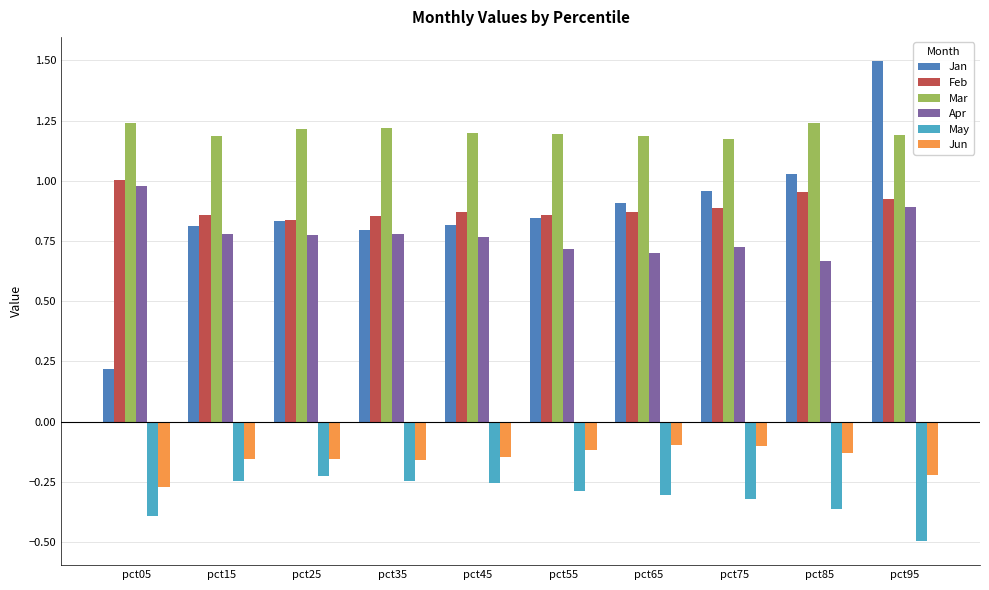

What is the spread (max minus min) of values at pct65?

1.5